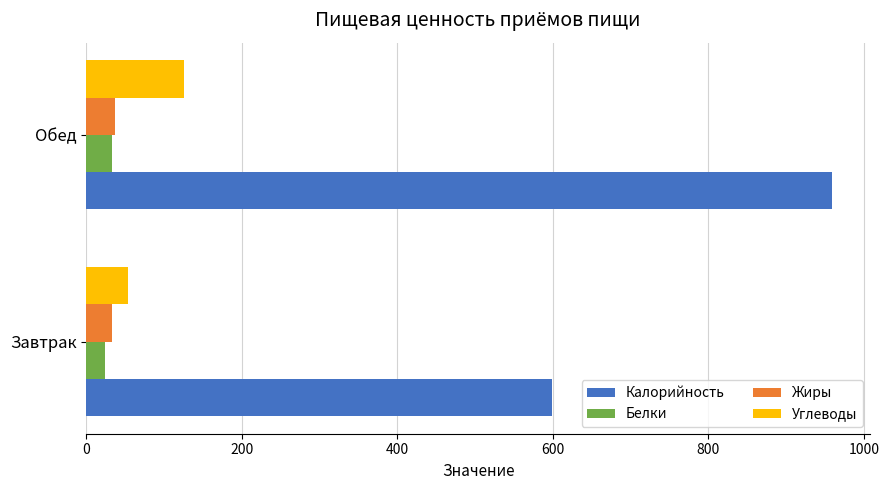

Where is Калорийность nearest to the value 779?

Завтрак